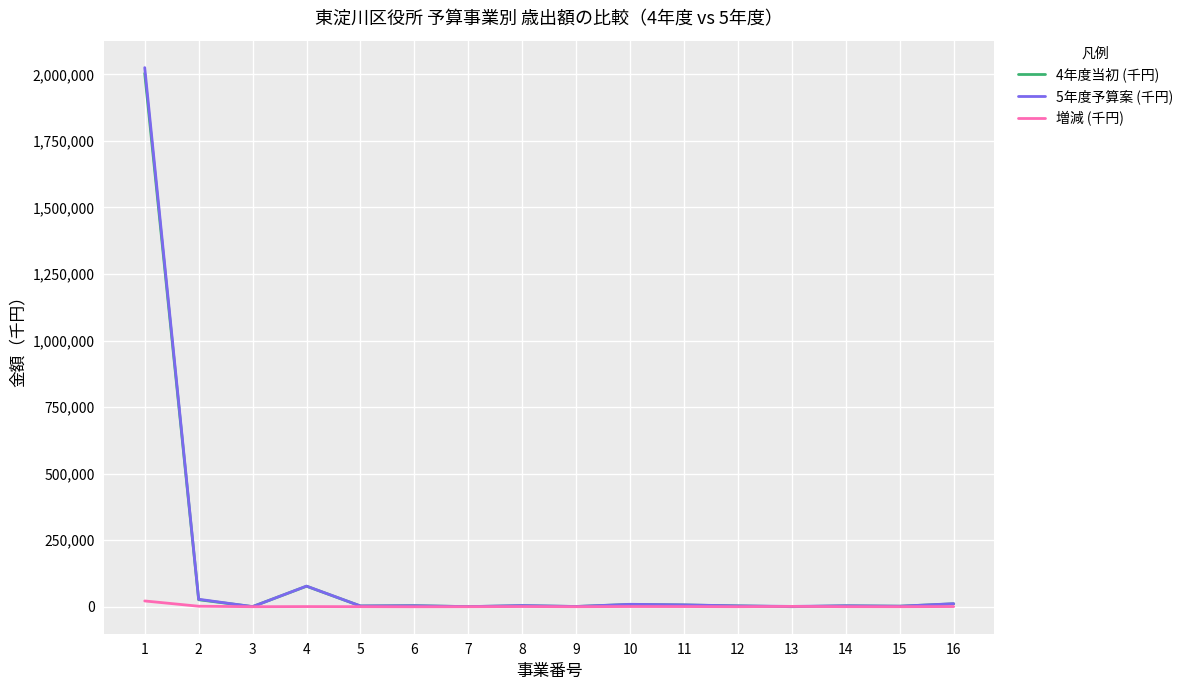

What is the maximum value shown in the chart?

2025447